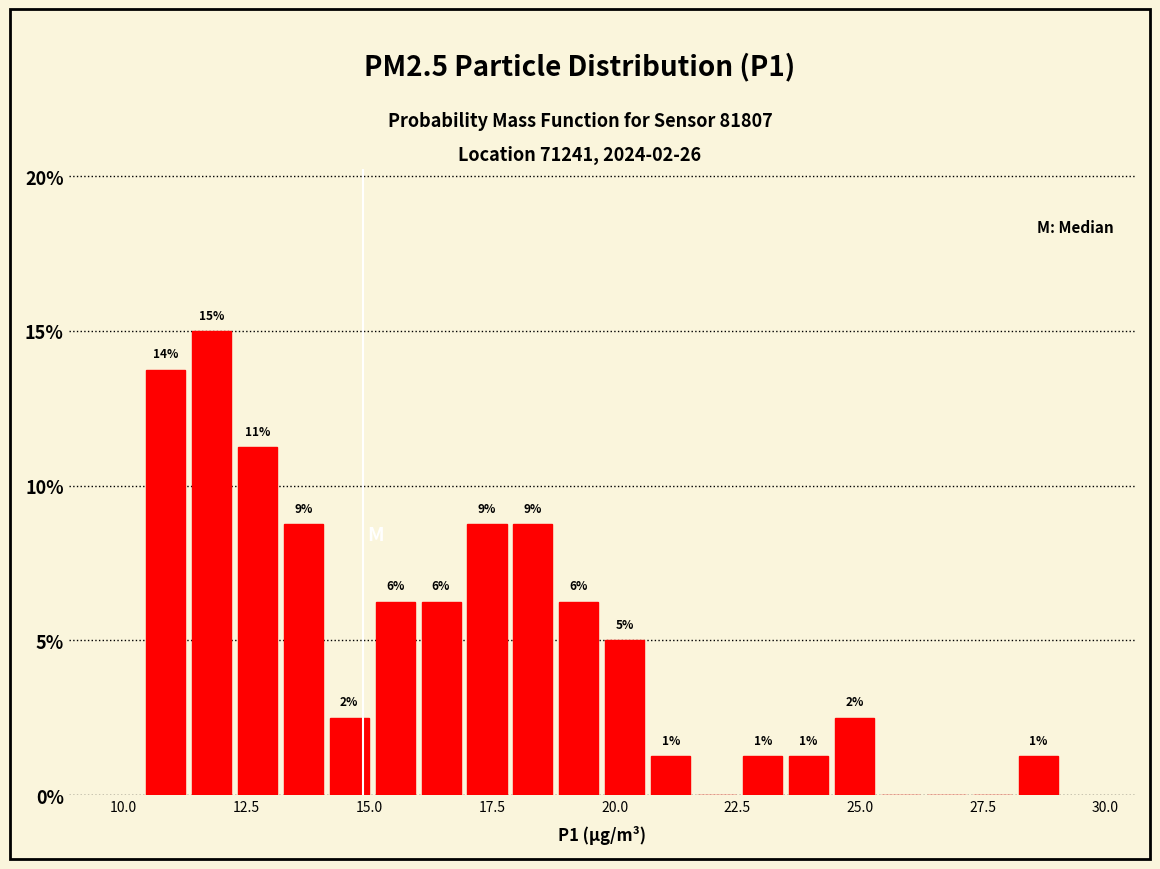

Around what value on the x-axis is the tallest bar? Give the approximate position of its centre, as read against the axis.

12.0